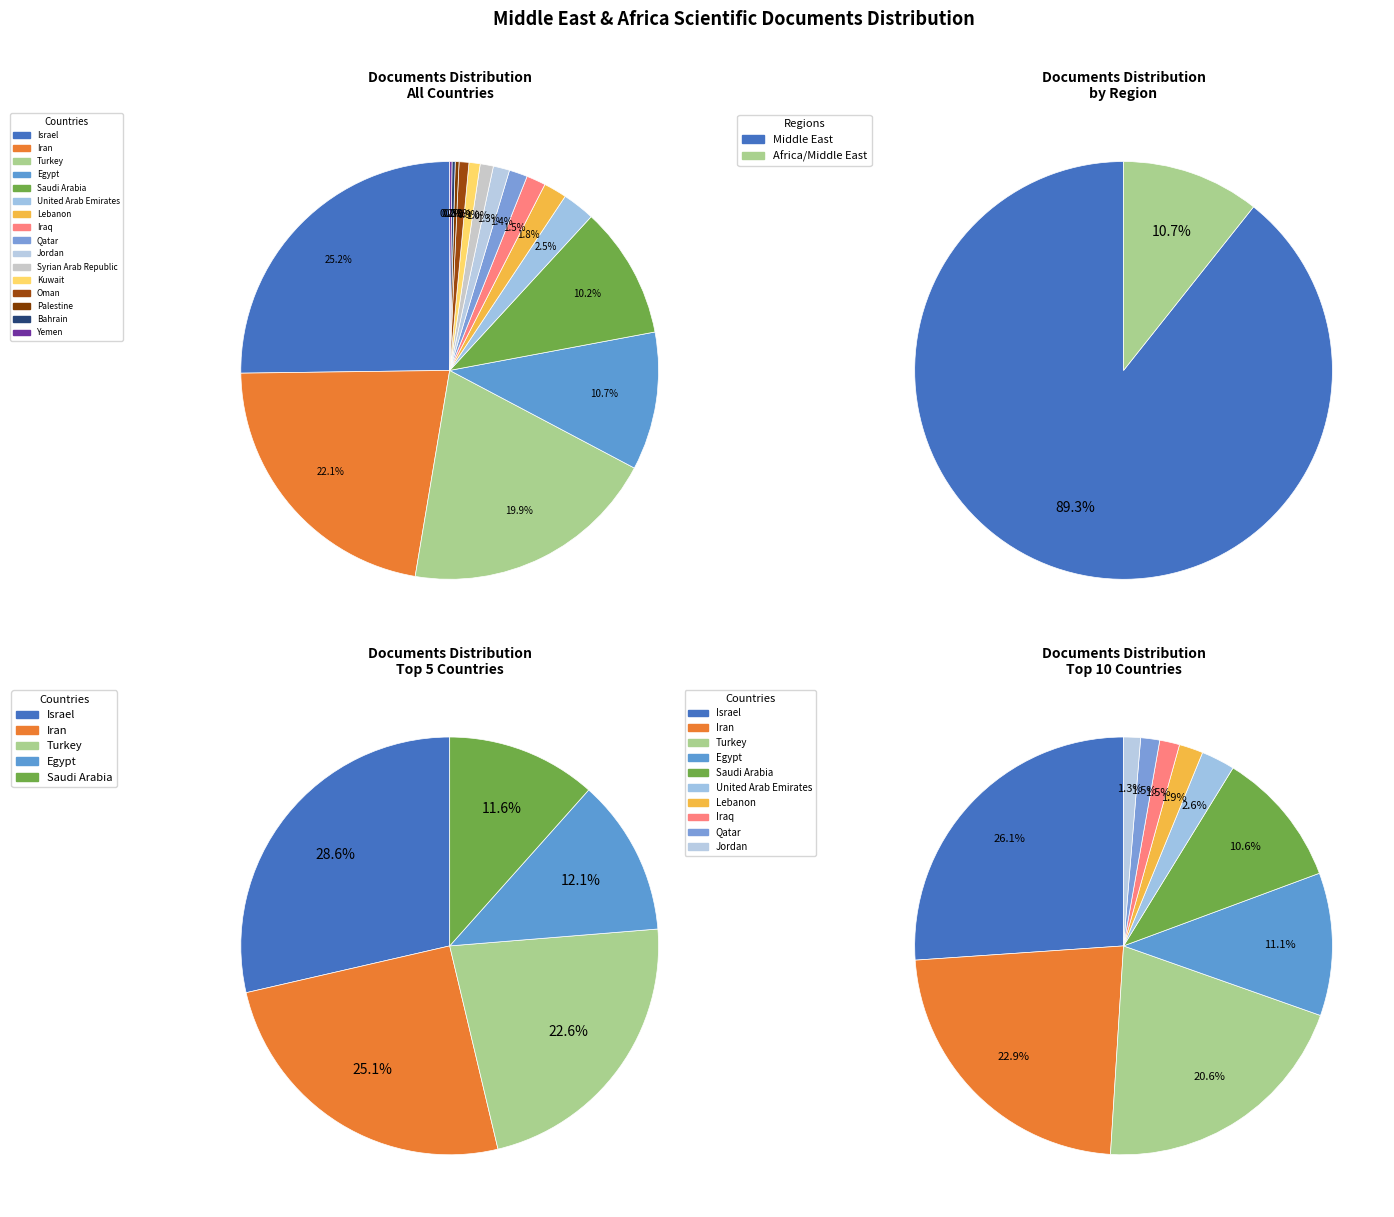

How many slices are in this pie chart?

16